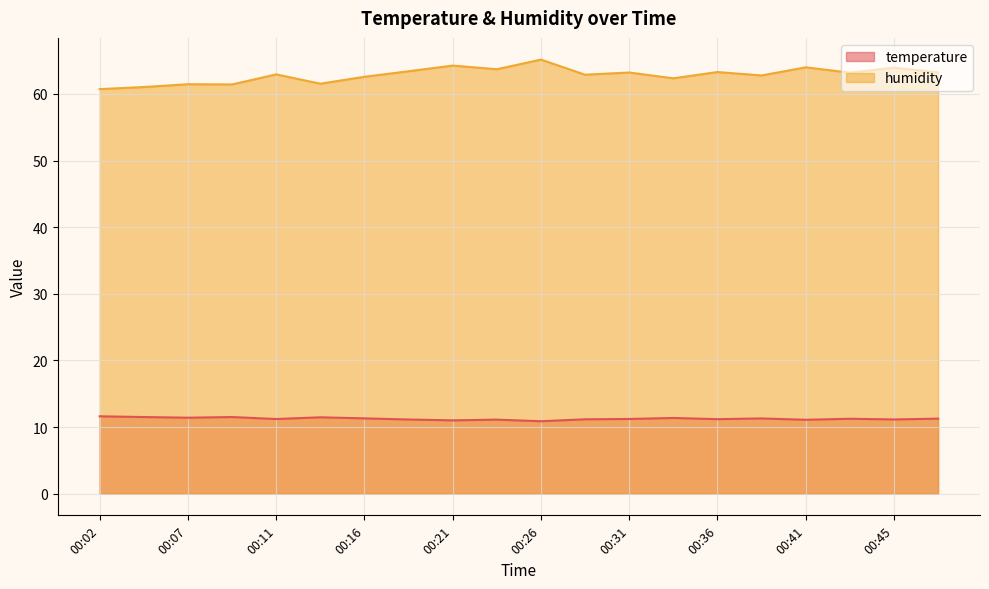

Reading left to right, what are all the values shown in this chart?

temperature: 11.6	11.5	11.4	11.5	11.2	11.5	11.3	11.1	11.0	11.1	10.9	11.2	11.2	11.4	11.2	11.3	11.1	11.2	11.1	11.3
humidity: 60.7	61.0	61.5	61.4	62.9	61.5	62.6	63.4	64.3	63.7	65.2	62.9	63.2	62.4	63.3	62.8	64.0	63.2	63.9	63.2